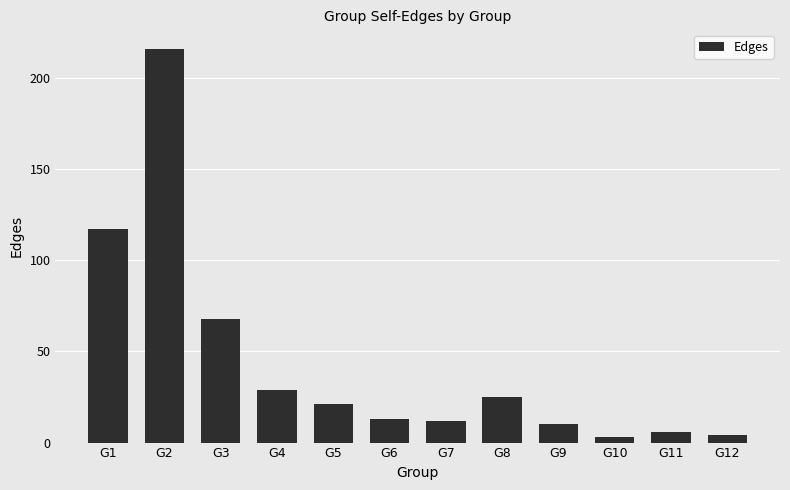

The value at G8 is 12. True or false?

False